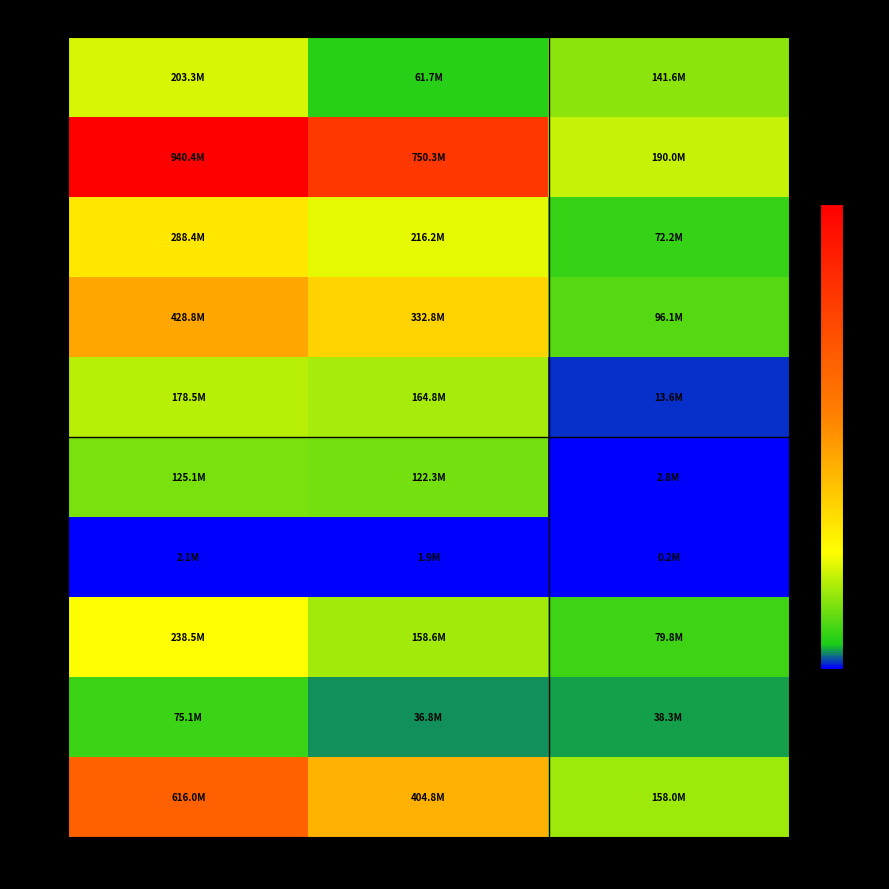

Which series has the largest range (max minus min)?

1000